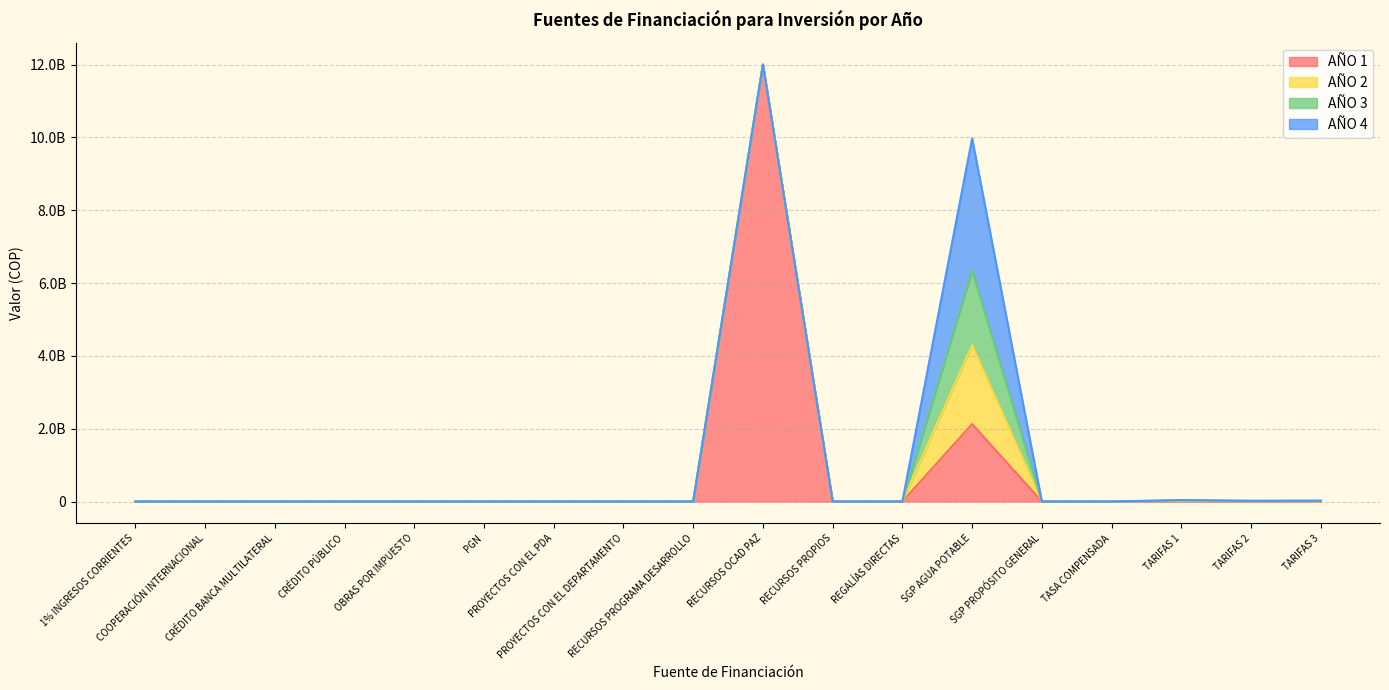

Rank the series by their maximum value, from lowest to highest.

AÑO 3, AÑO 2, AÑO 4, AÑO 1